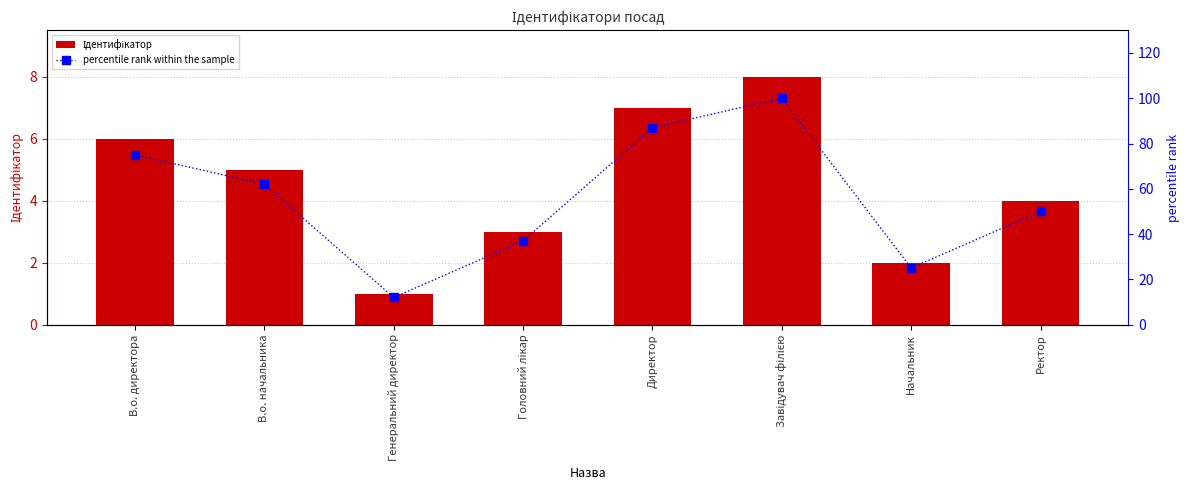

The Ідентифікатор series shows 10 at Директор. True or false?

False